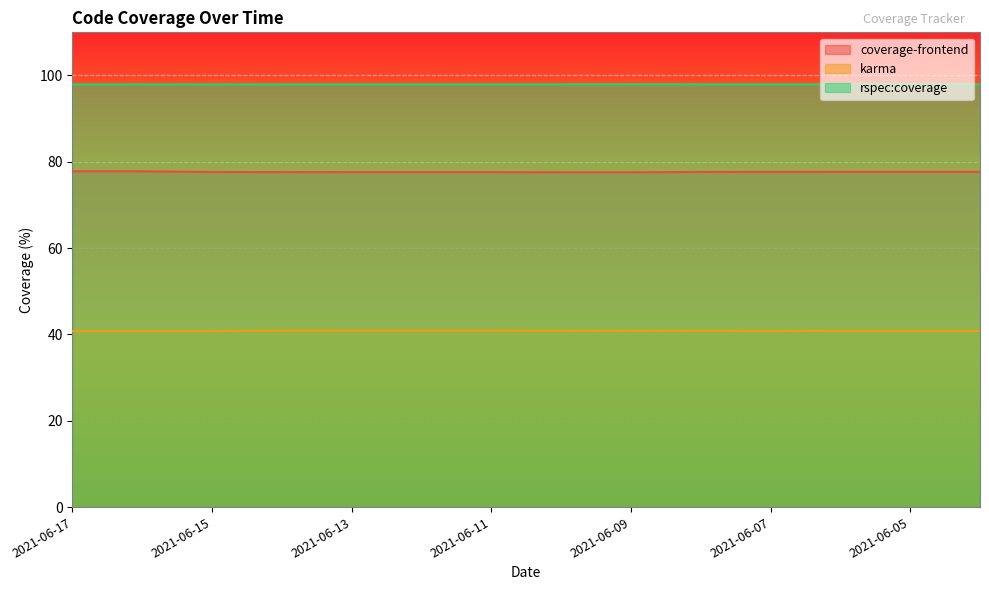

True or false: rspec:coverage and coverage-frontend cross at least once.

False